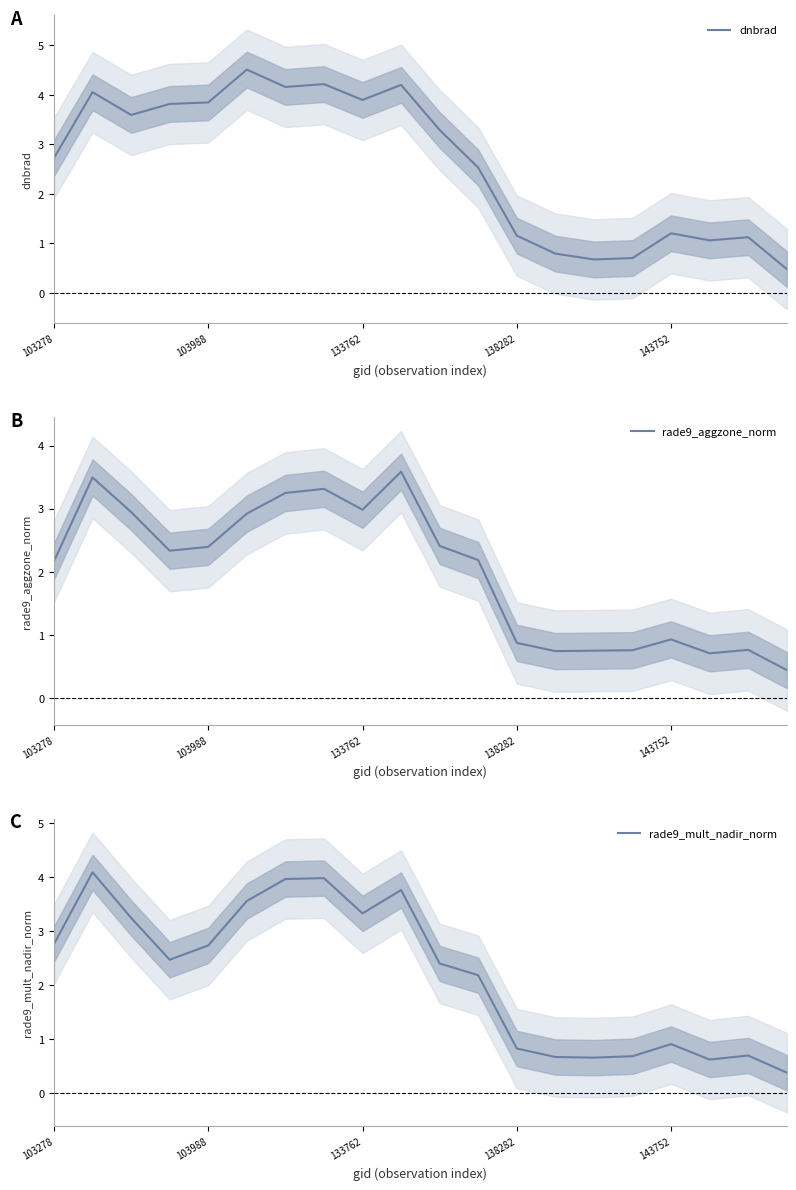

How many categories are shown in the chart?

20